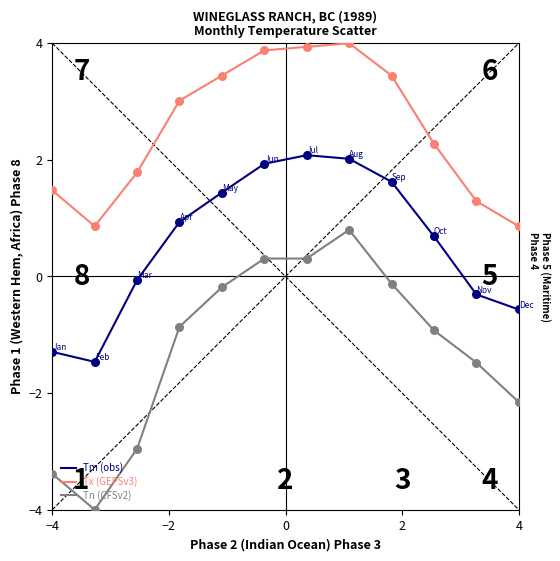

Which series has the widest spread of values?

Tn (CFSv2)